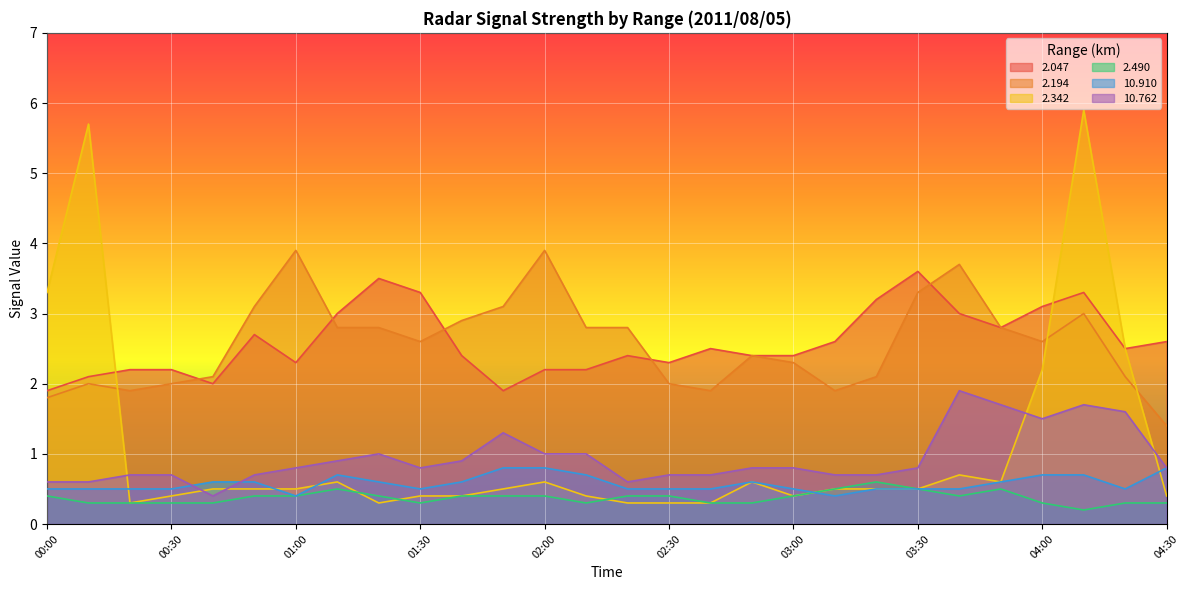

At which category is the sum across all series the highest?

04:10